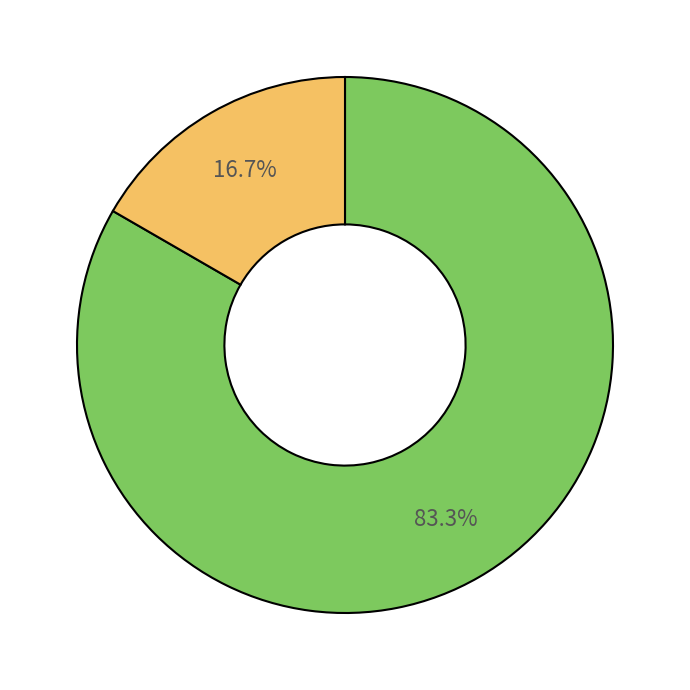

To the nearest percent, what is the average slice percentage?

50%